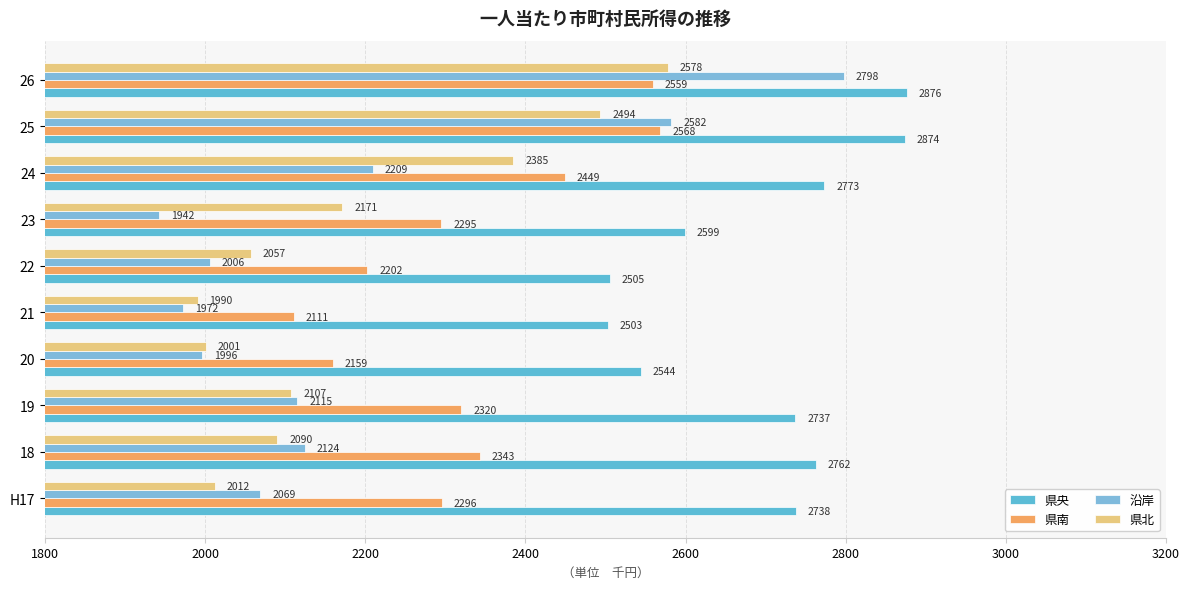

What is the sum of all 県北 values?

21883.9